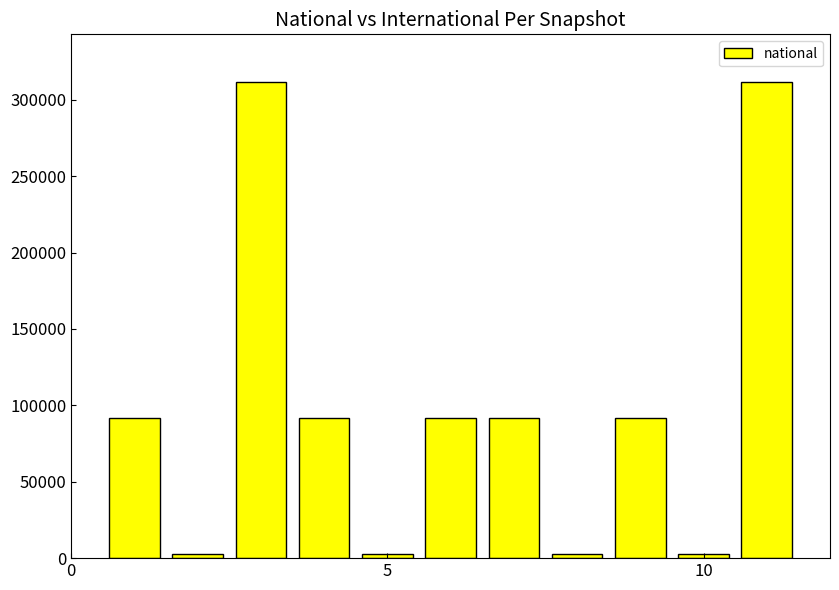

What is the smallest value displayed?

2517